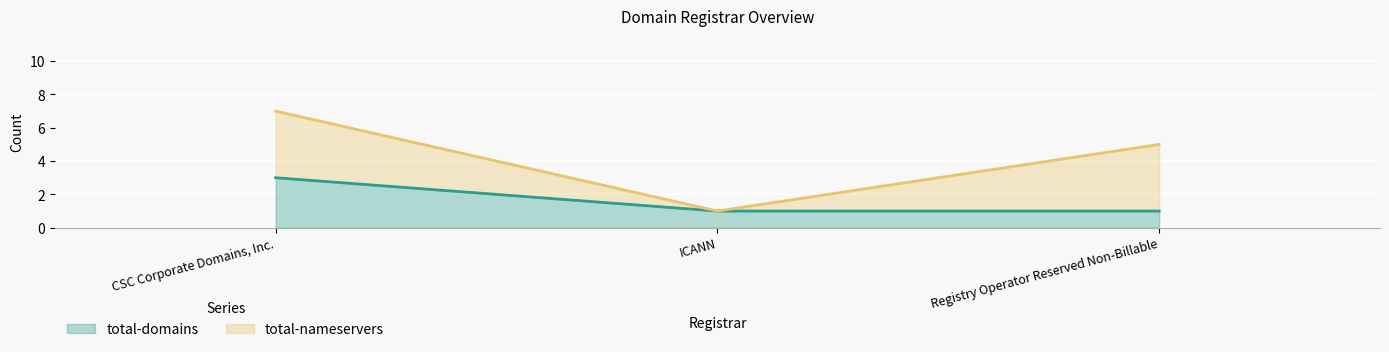

Count the values in the range 1 to 3.

3